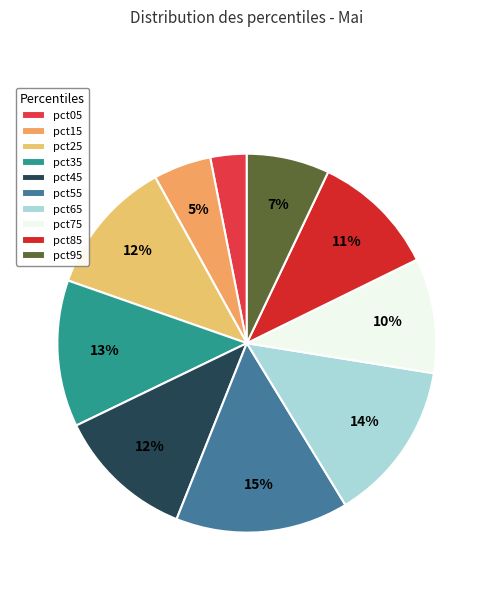

Rank the categories by value from highest to lowest.

pct55, pct65, pct35, pct45, pct25, pct85, pct75, pct95, pct15, pct05